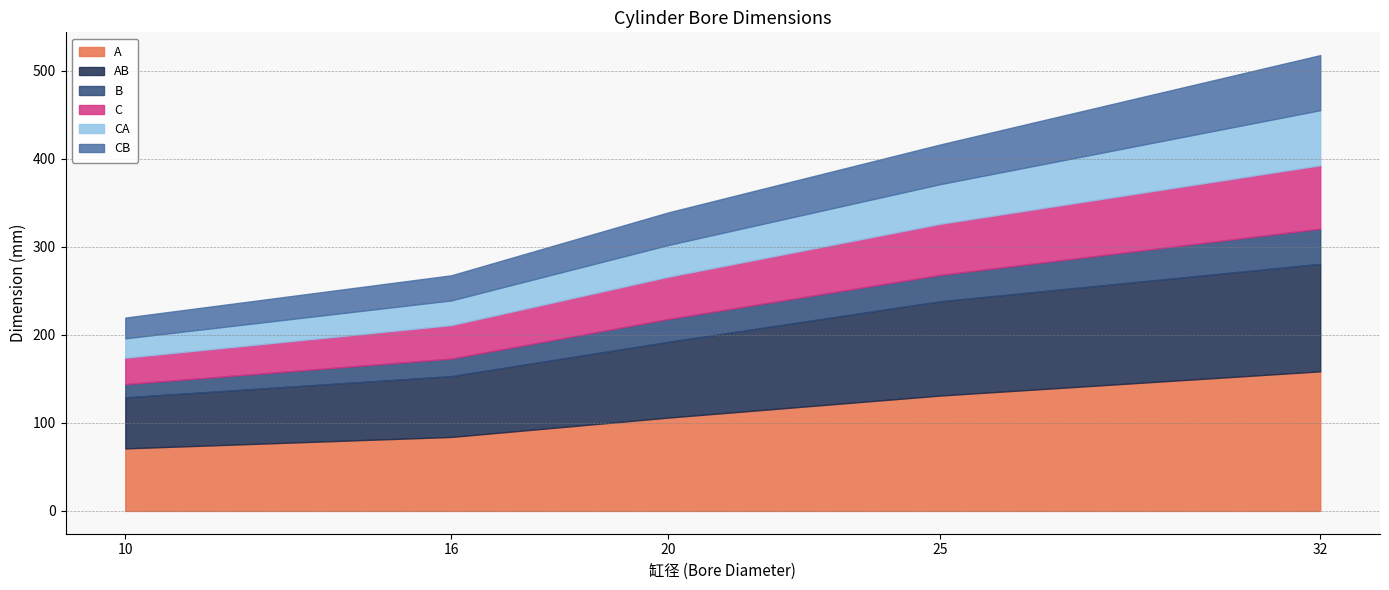

How many values in the CB series exceed 37?

2